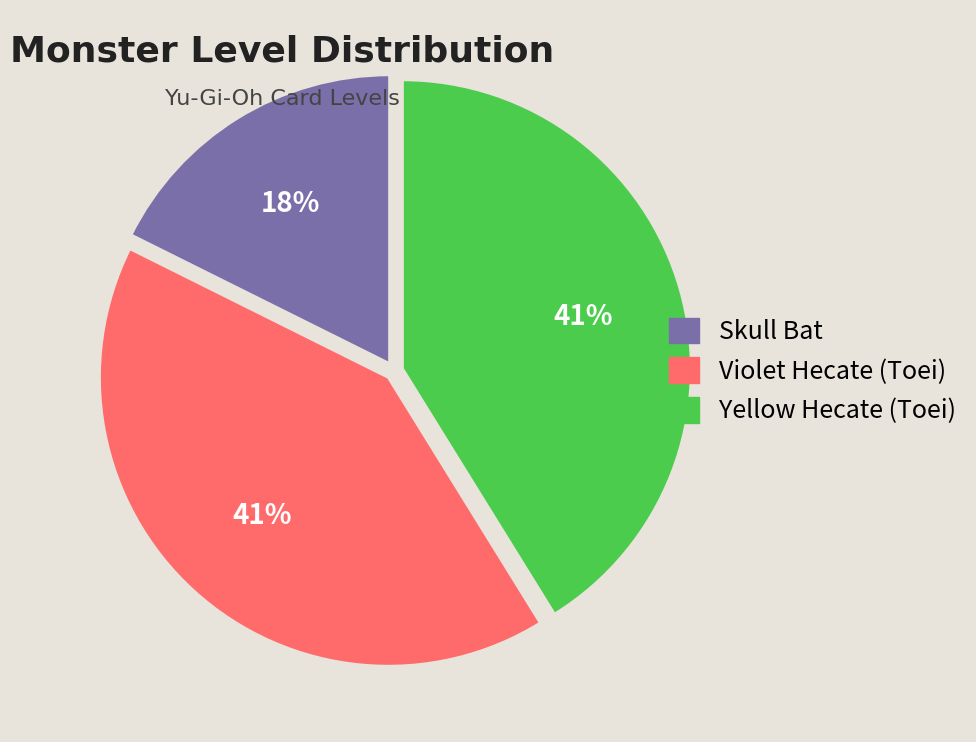

Which slice is the smallest?

Skull Bat